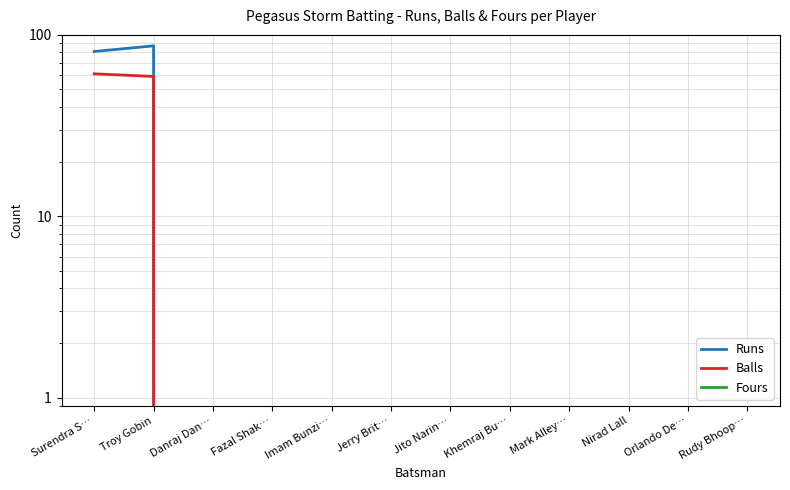

The Balls series shows -35 at Rudy Bhoop…. True or false?

False